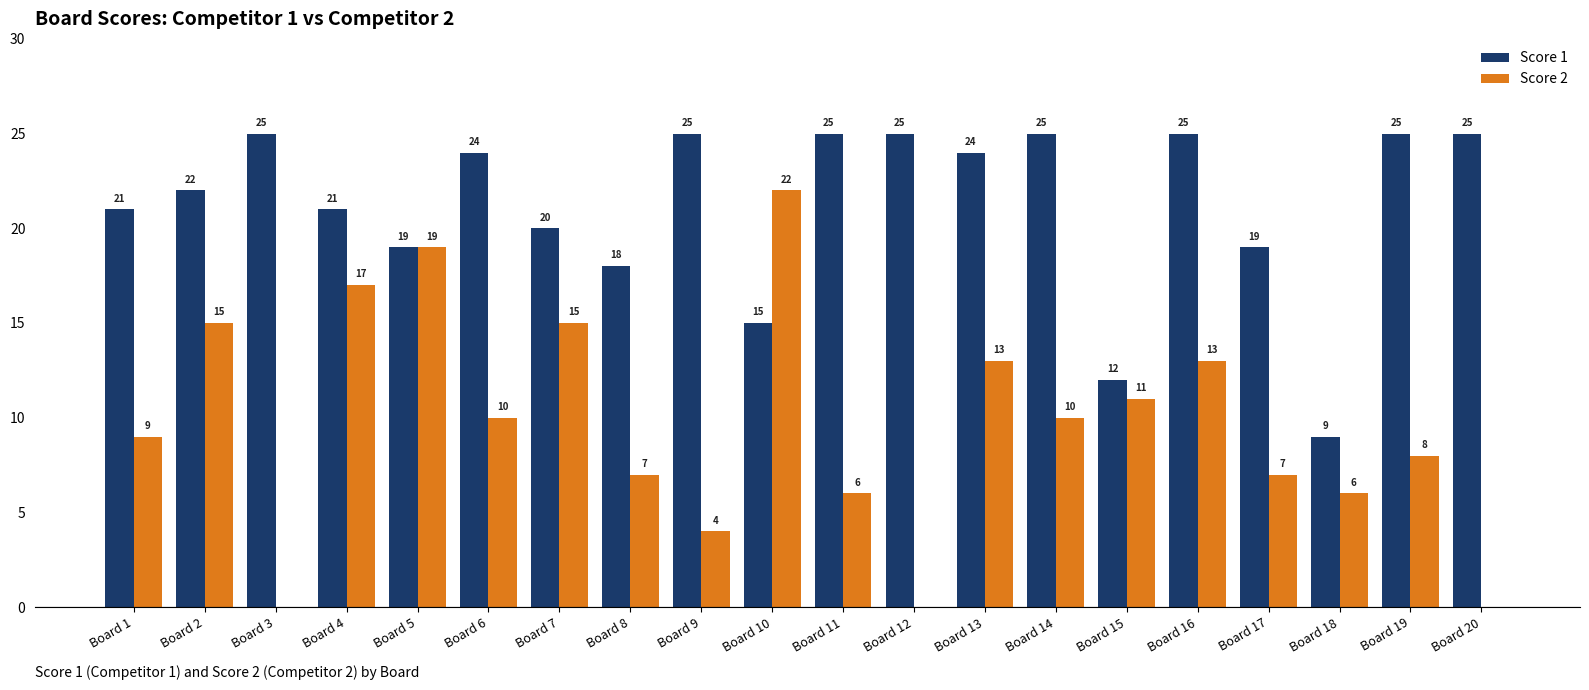

What is the spread (max minus min) of values at Board 15?

1